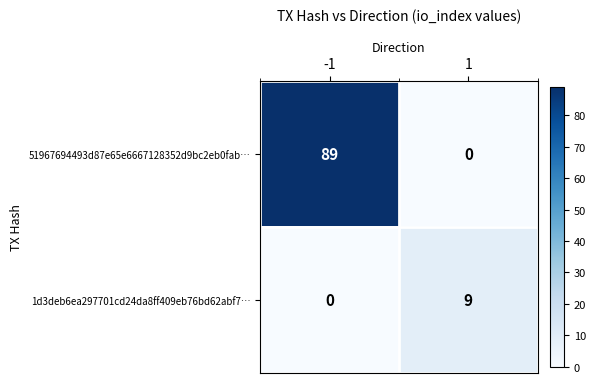

True or false: 1d3deb6ea297701cd24da8ff409eb76bd62abf7… has a value of 9 at 1.

True